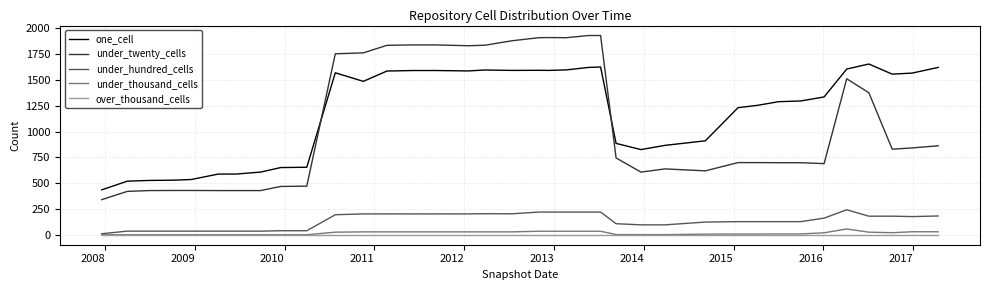

Which series has the largest total across all categories?

one_cell